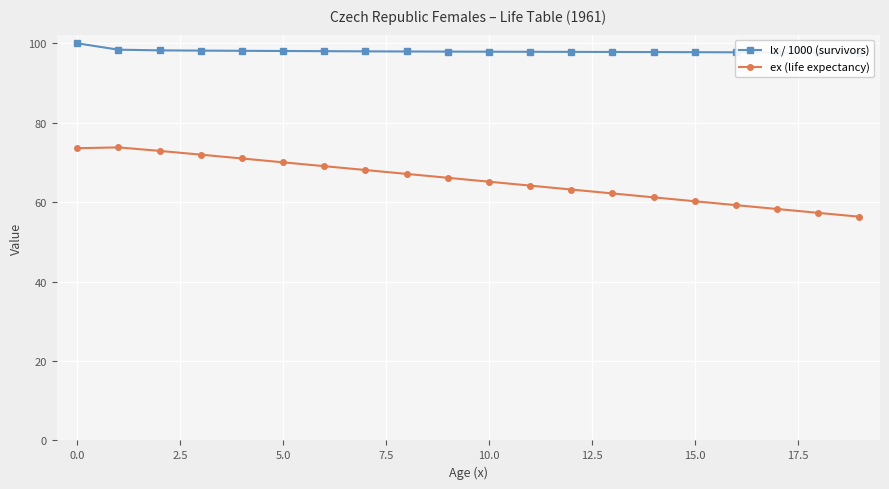

What is the difference between the second highest and minimum values in the lx / 1000 (survivors) series?

0.8